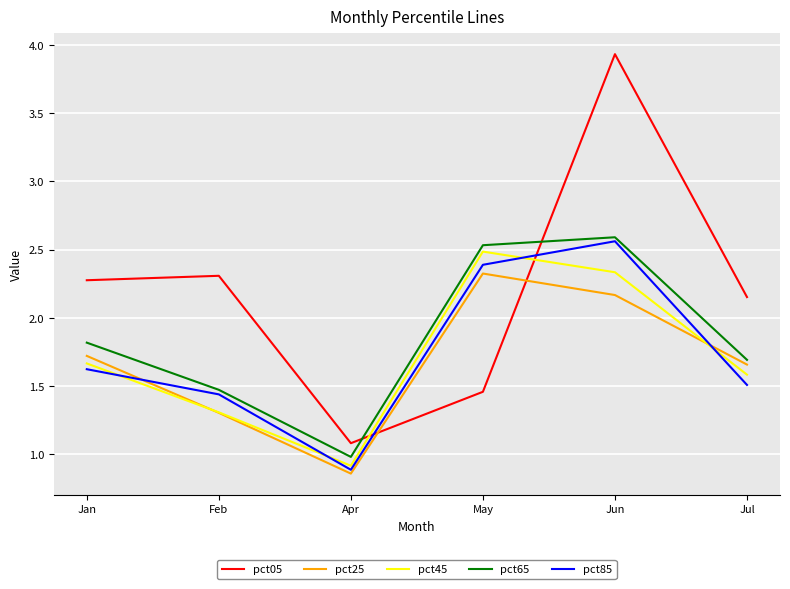

Count the number of data series in this chart.

5